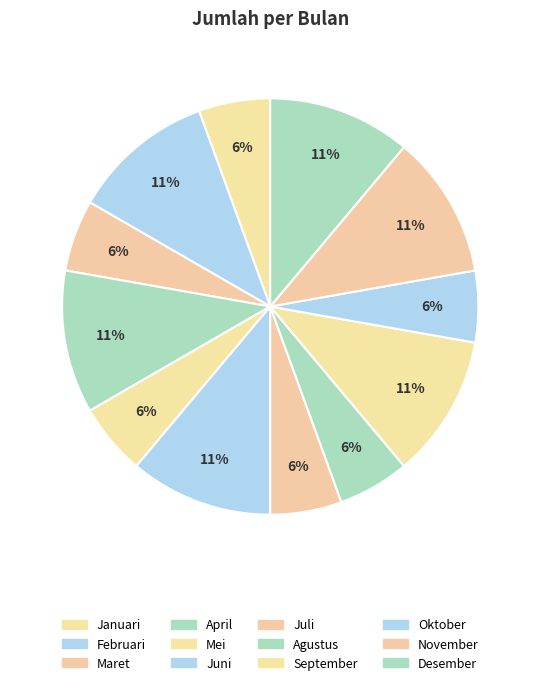

Is Maret the majority of the pie?

No